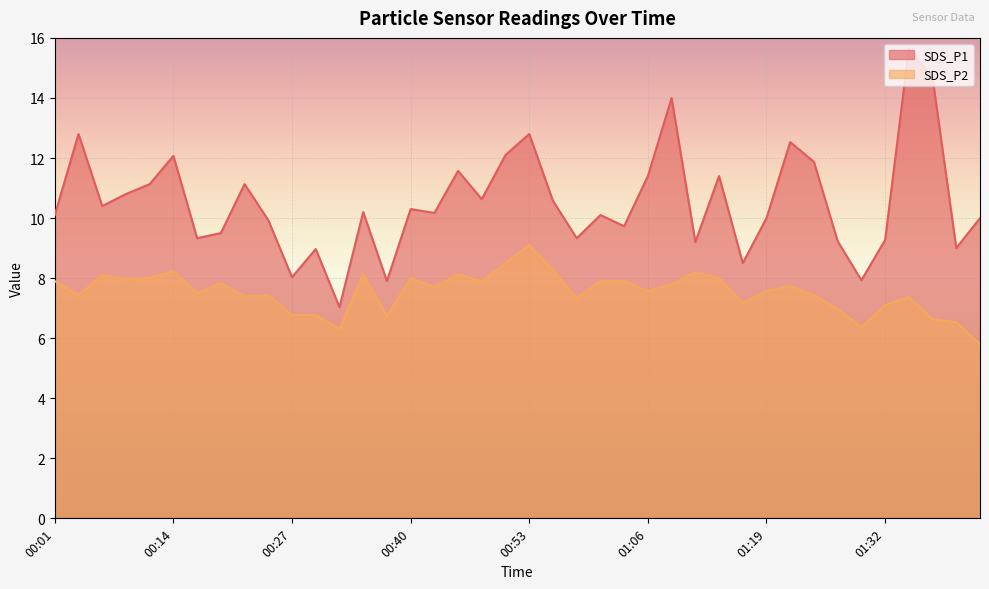

What is the difference between the SDS_P1 values at 00:58 and 00:37?

1.4